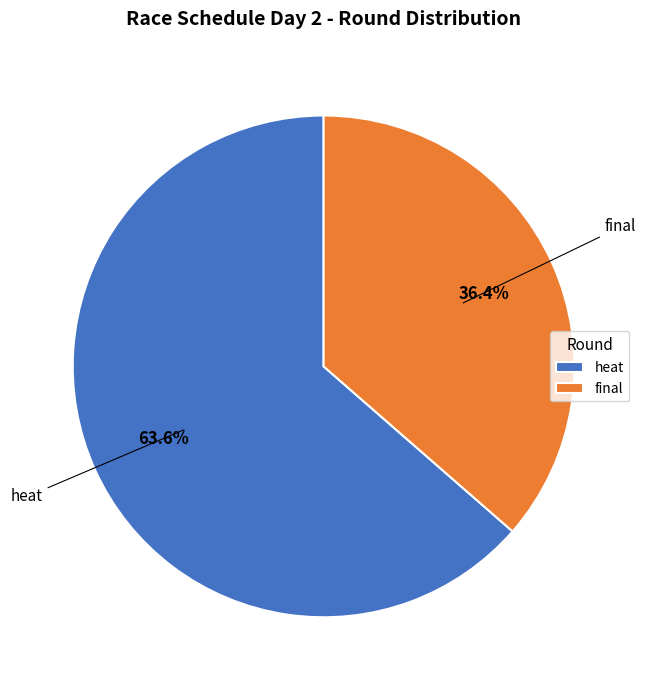

Which slice represents more than half of the pie?

heat